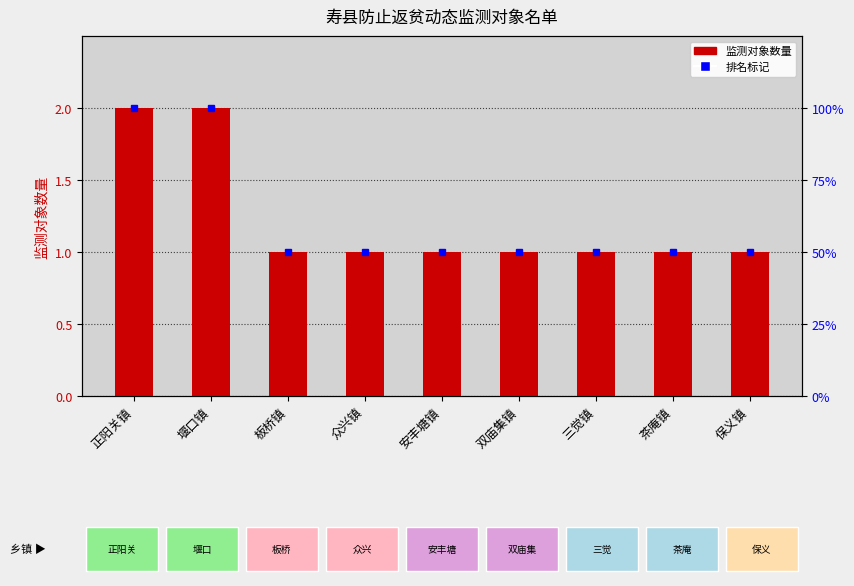

What is the difference between the maximum and second lowest values?

1